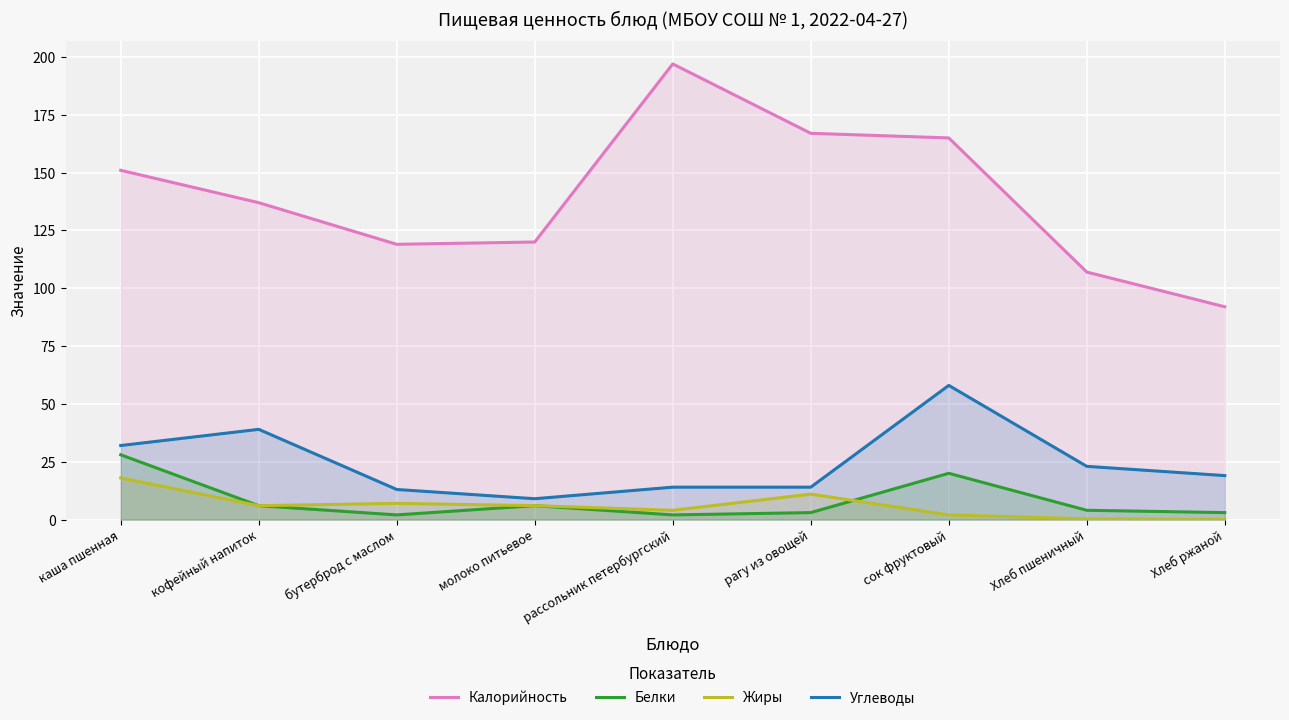

List the labels in order of Белки value, smallest first.

бутерброд с маслом, рассольник петербургский, рагу из овощей, Хлеб ржаной, Хлеб пшеничный, кофейный напиток, молоко питьевое, сок фруктовый, каша пшенная